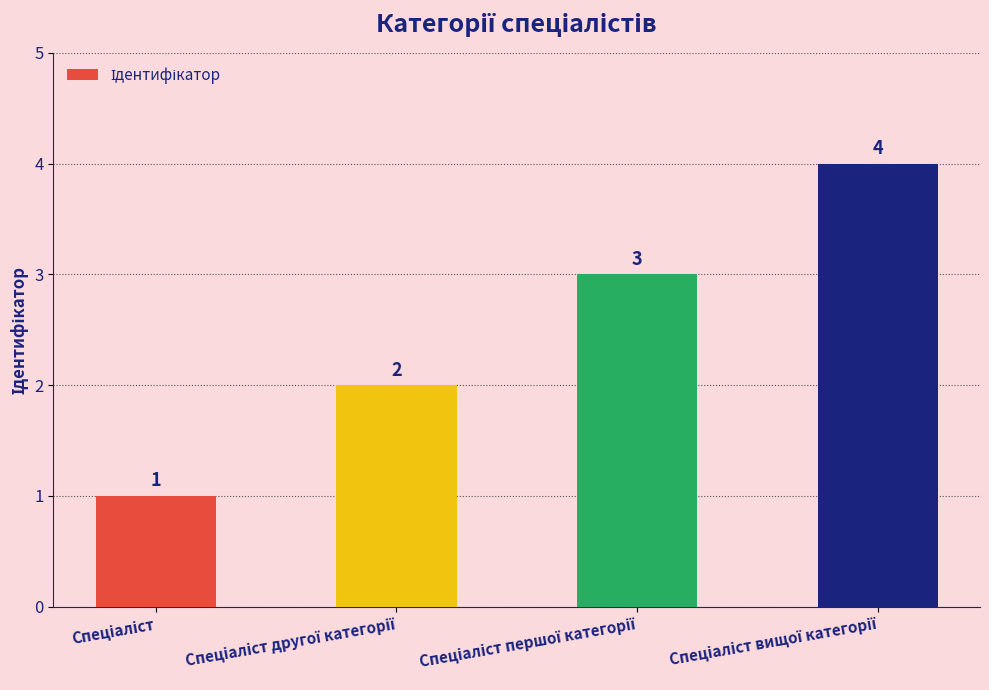

How many values are between 2 and 4?

3